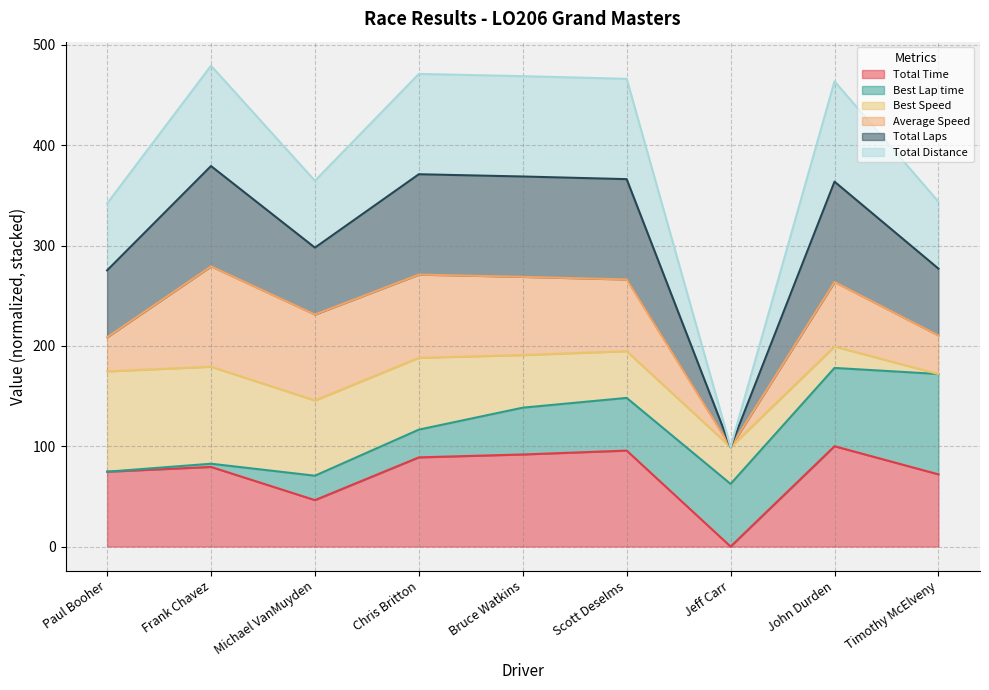

True or false: Total Distance and Total Time intersect in this chart.

False